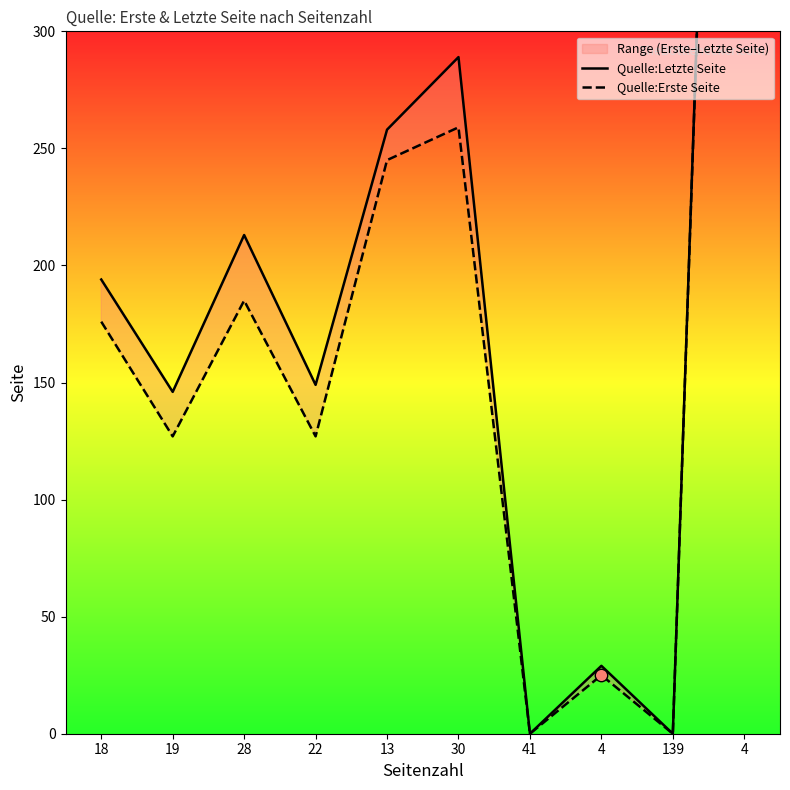

Which series reaches the minimum Y coordinate?

Quelle:Letzte Seite